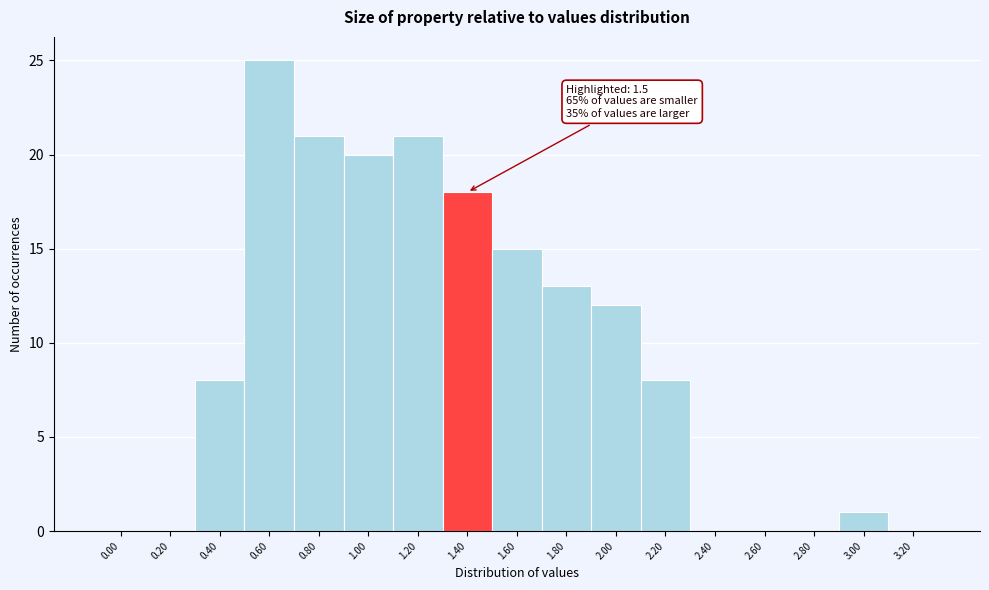

Reading left to right, extract all data points from this chart.

0.00=0	0.20=0	0.40=8	0.60=25	0.80=21	1.00=20	1.20=21	1.40=18	1.60=15	1.80=13	2.00=12	2.20=8	2.40=0	2.60=0	2.80=0	3.00=1	3.20=0